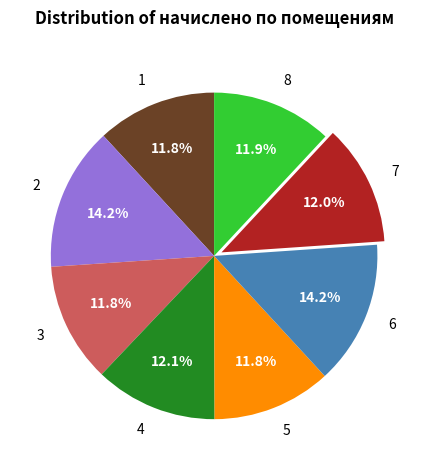

The 2 slice represents 14% of the pie. True or false?

True